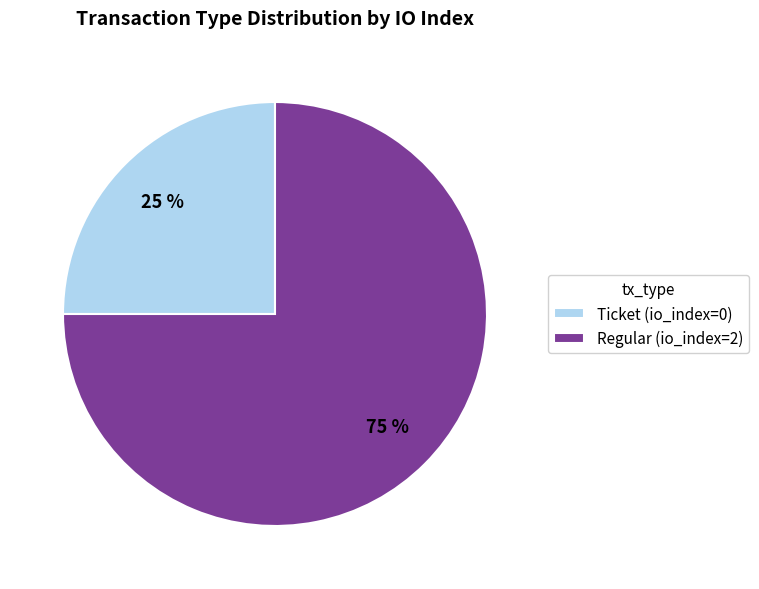

Between Ticket and Regular, which is larger?

Regular